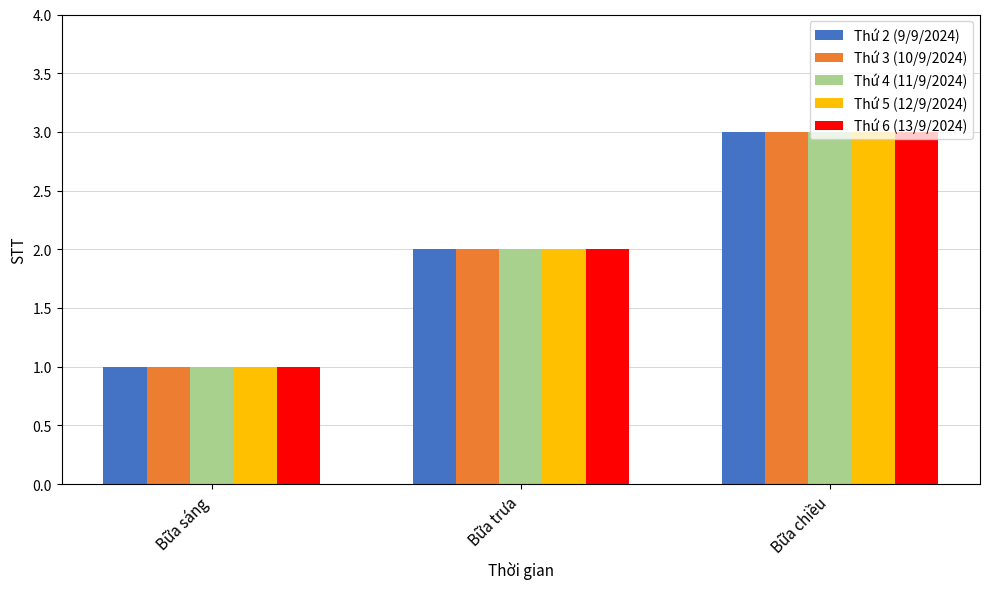

Reading left to right, what are all the values shown in this chart?

Thứ 2 (9/9/2024): Bữa sáng=1	Bữa trưa=2	Bữa chiều=3
Thứ 3 (10/9/2024): Bữa sáng=1	Bữa trưa=2	Bữa chiều=3
Thứ 4 (11/9/2024): Bữa sáng=1	Bữa trưa=2	Bữa chiều=3
Thứ 5 (12/9/2024): Bữa sáng=1	Bữa trưa=2	Bữa chiều=3
Thứ 6 (13/9/2024): Bữa sáng=1	Bữa trưa=2	Bữa chiều=3